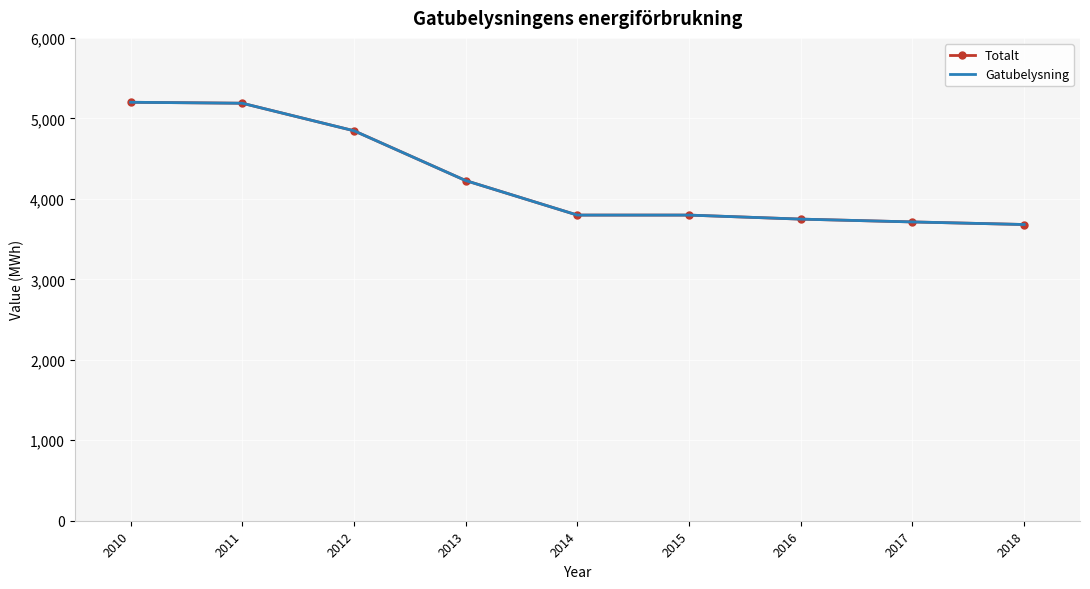

How many series are shown in this chart?

2